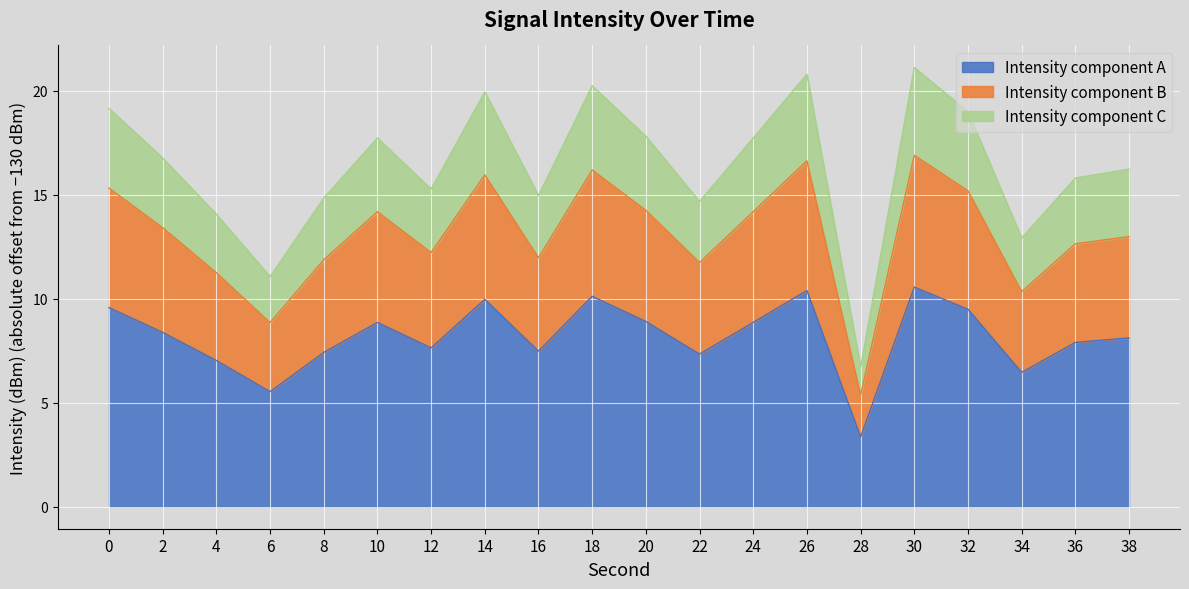

Which category has the highest value across all series?

30